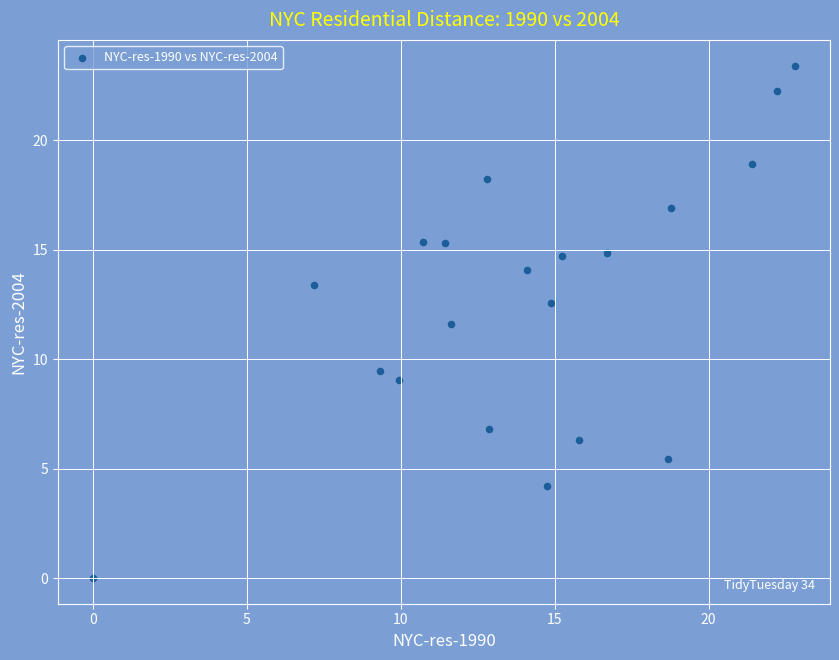

What Y value in the scatter plot is closest to 11?

11.6